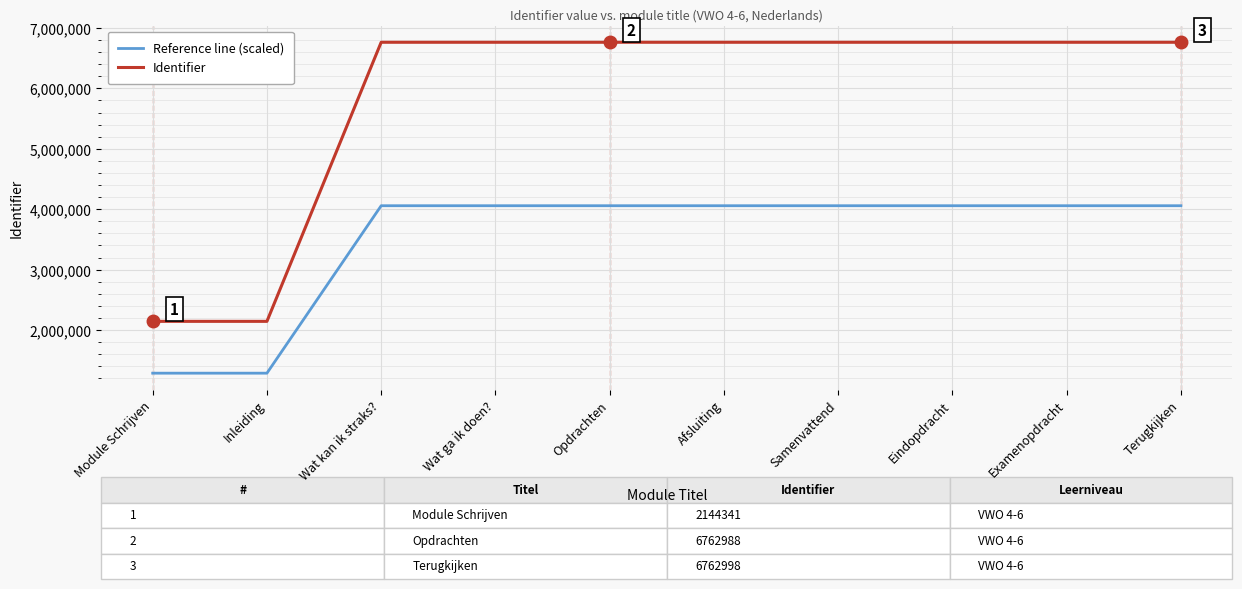

True or false: Identifier has a value of 6762984.0 at Wat kan ik straks?.

True